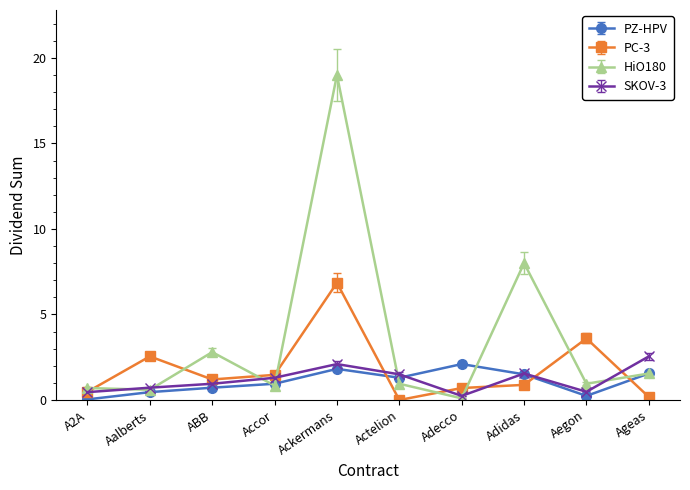

Which category has the lowest value in the HiO180 series?

Adecco